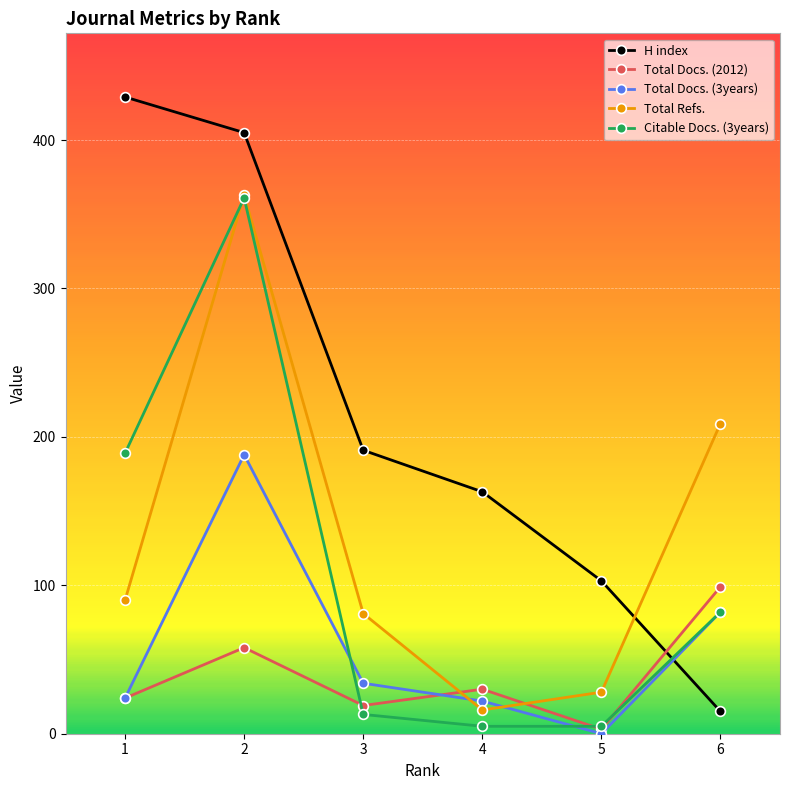

At which label is Total Docs. (3years) closest to 94?

6